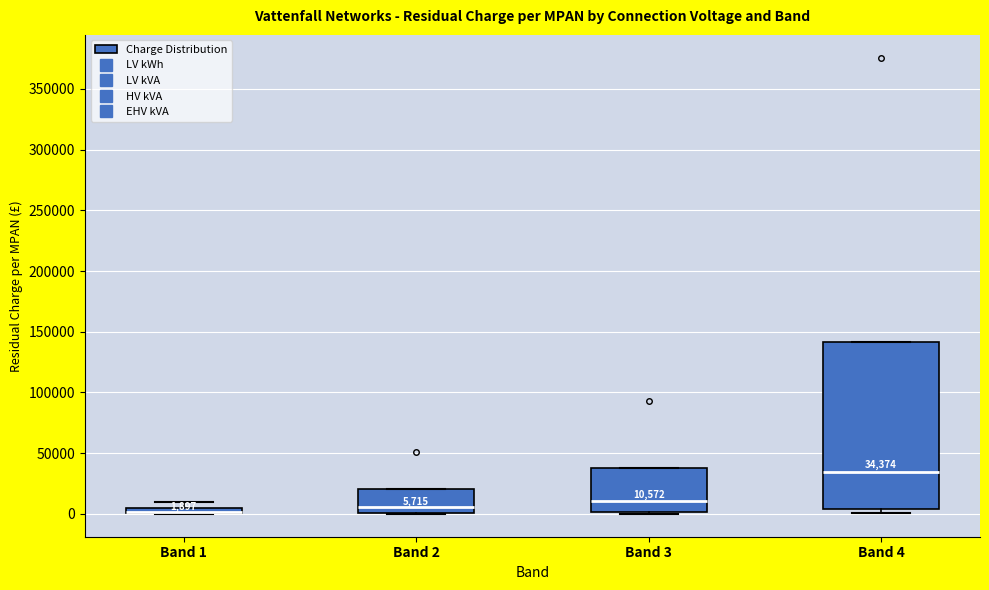

Which box is the tallest, from its lower edge to its upper edge?

Band 4